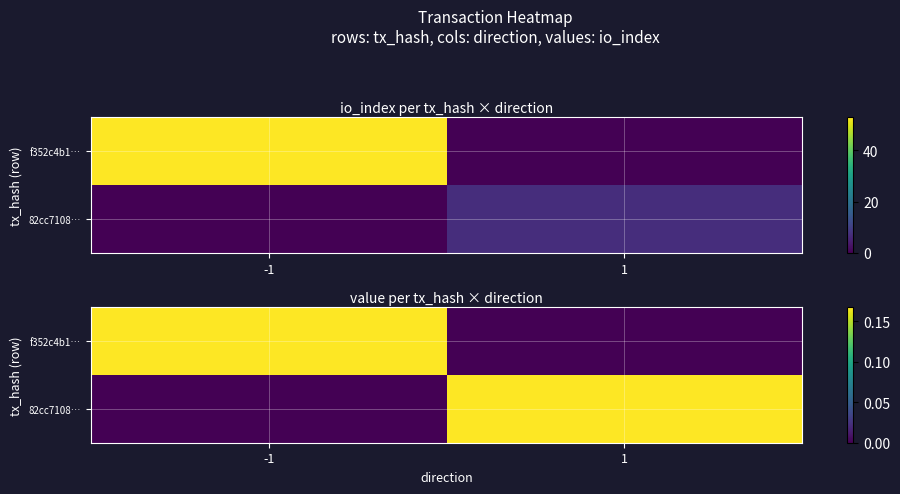

What is the difference between the highest and lowest values at 1?

0.2